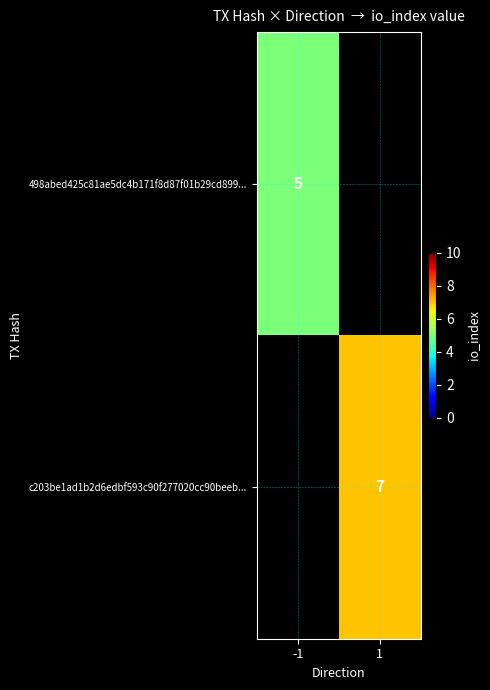

The 498abed425c81ae5dc4b171f8d87f01b29cd899... series shows 5 at -1. True or false?

True